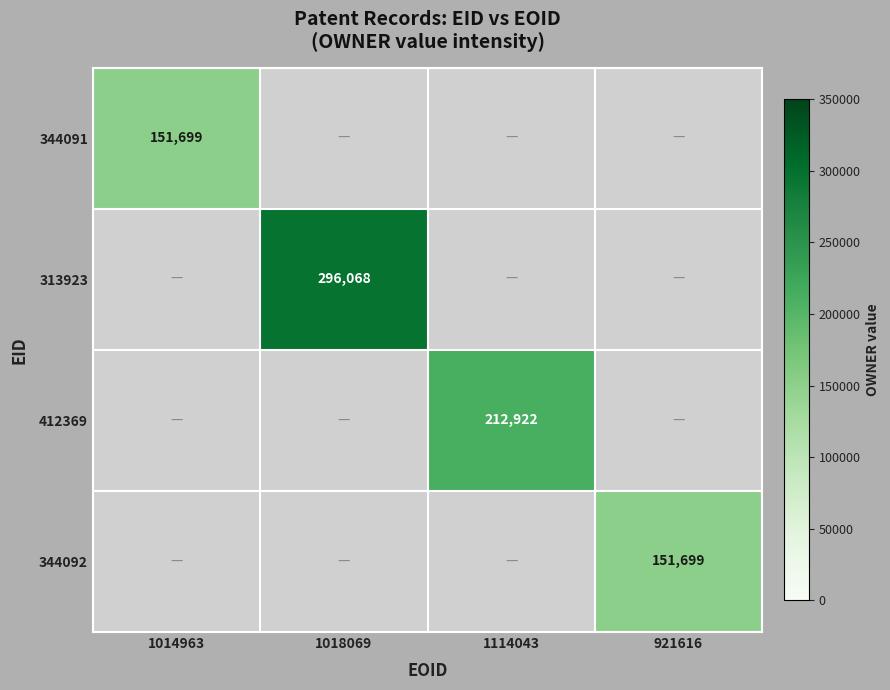

True or false: 412369 has a value of 101504 at 1114043.

False